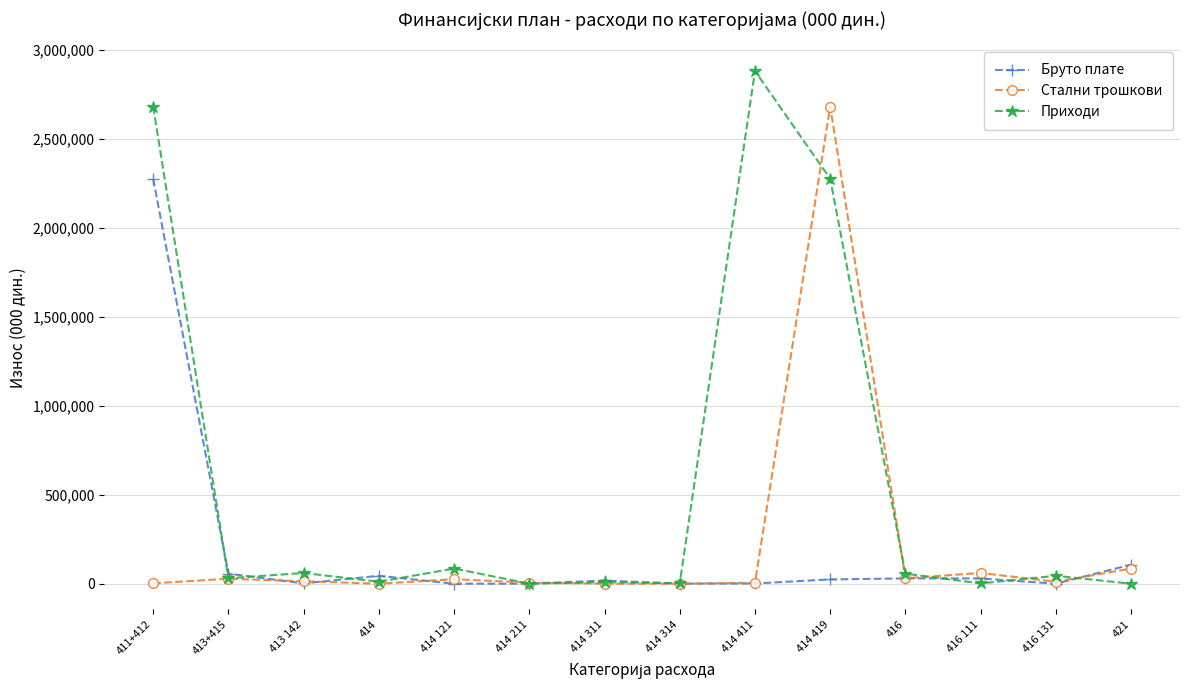

How many lines are shown in the chart?

3